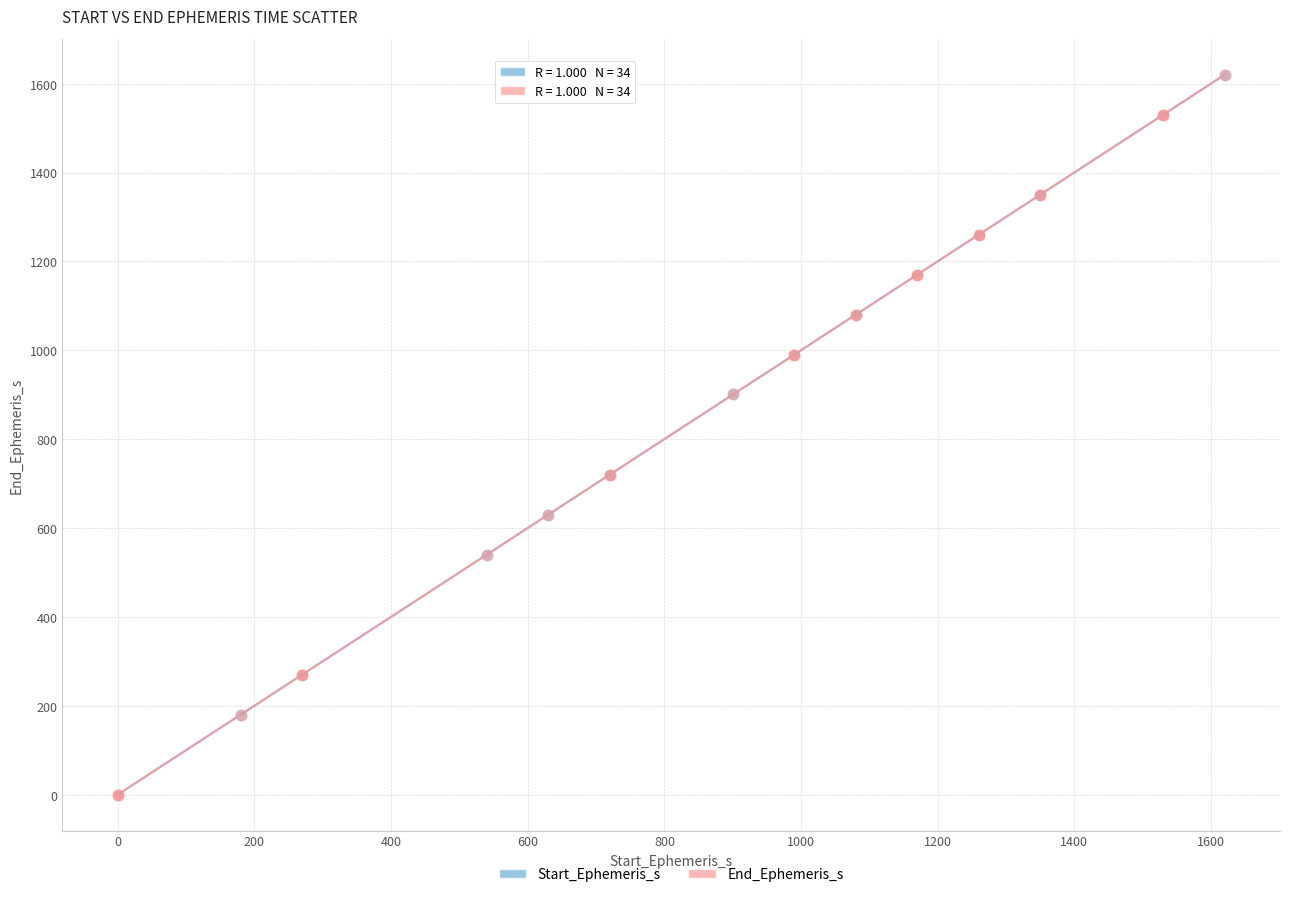

What are all the series names shown in the legend?

Start_Ephemeris_s, End_Ephemeris_s